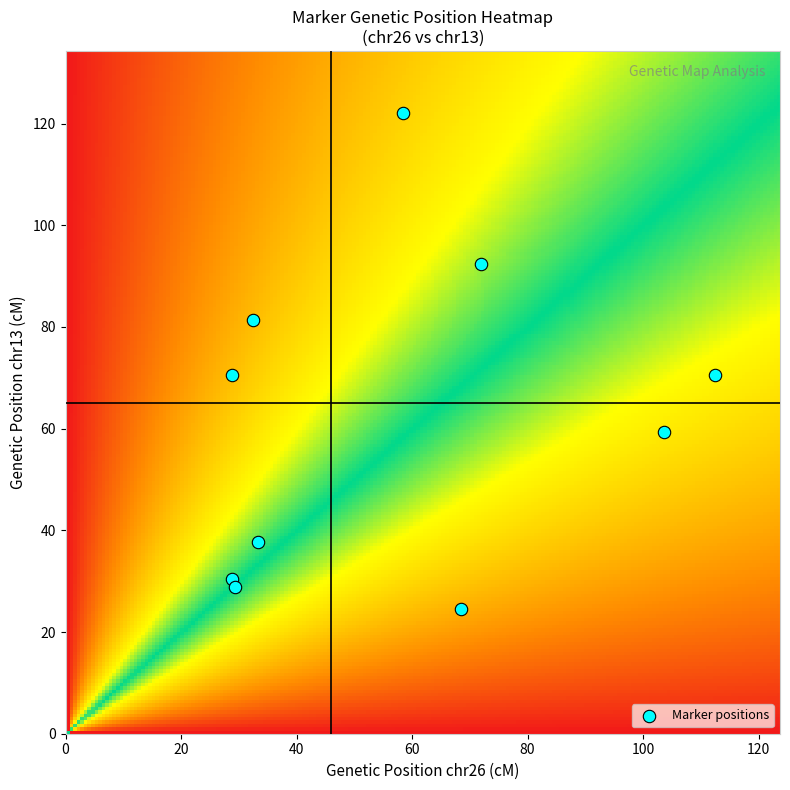

What is the average Y value?

61.8